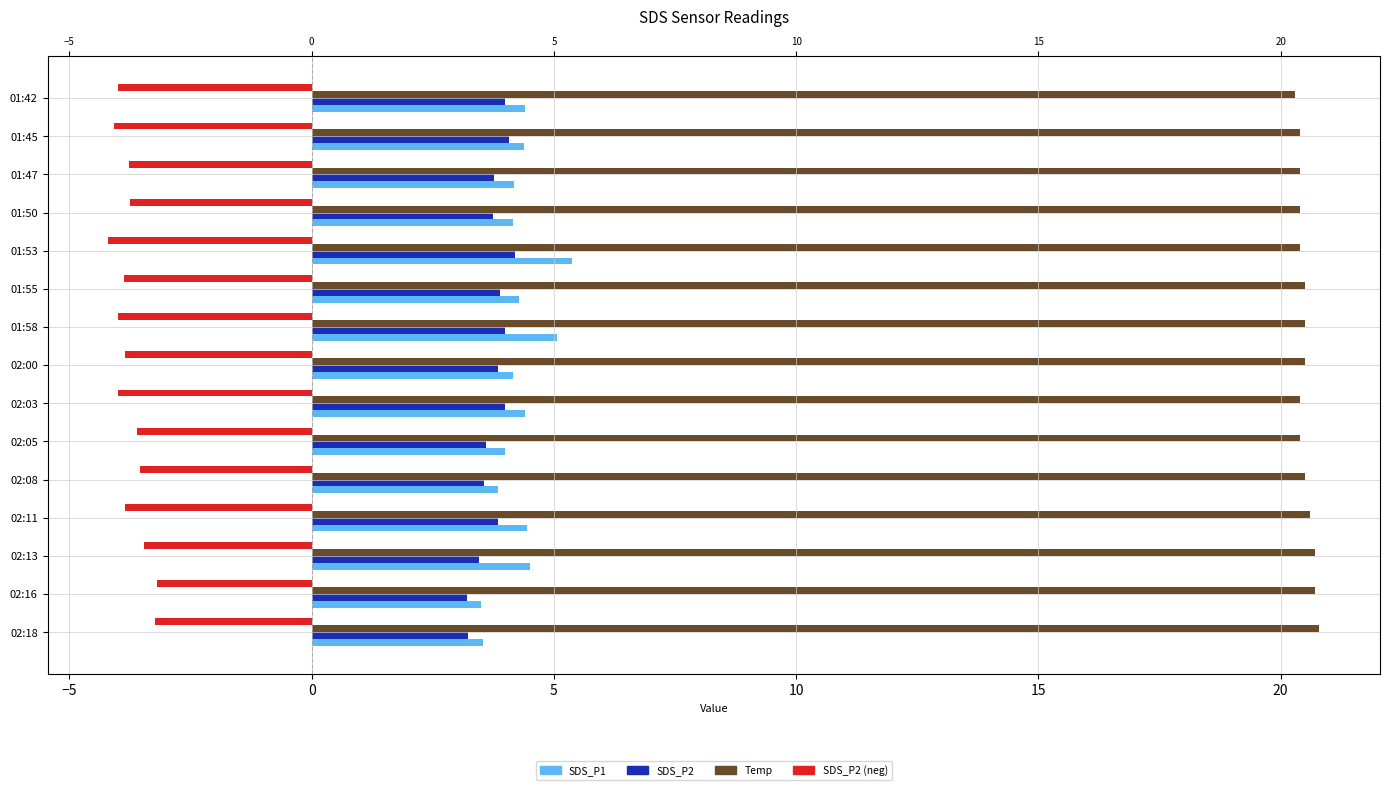

What are all the series names shown in the legend?

SDS_P1, SDS_P2, Temp, SDS_P2 (neg)